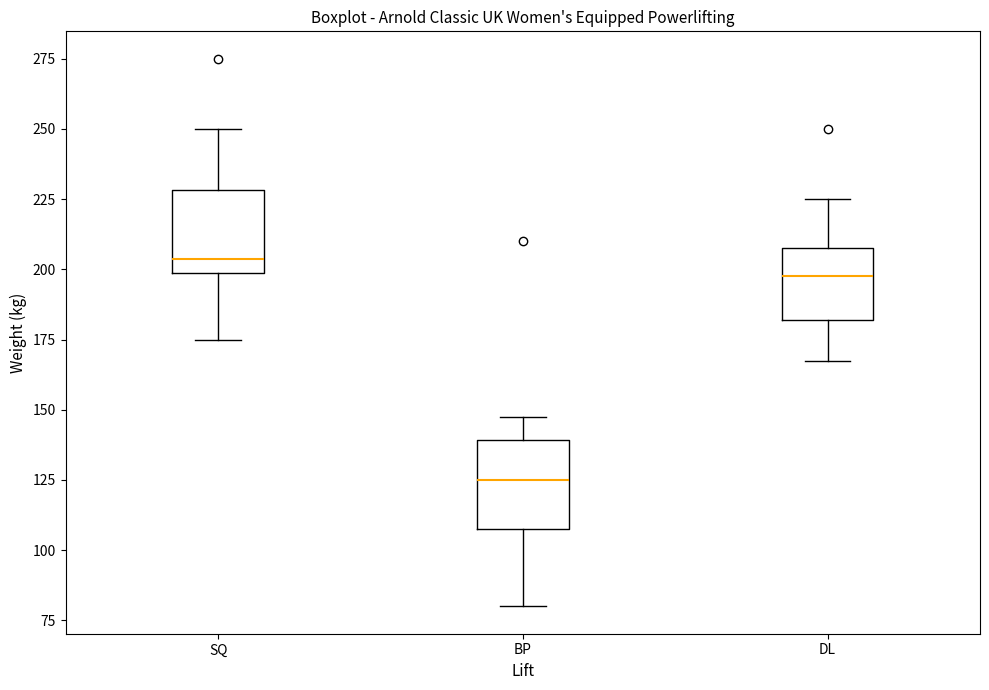

Reading left to right, read every box against the y-axis: the position of its median line, the range the box covers, and the ends of its whiskers. The values are not printed on the chart, so give them approximately, as read against the axis.

SQ: median 205, box 200 to 230, whiskers 175 to 250
BP: median 125, box 110 to 140, whiskers 80 to 150
DL: median 200, box 180 to 210, whiskers 170 to 225